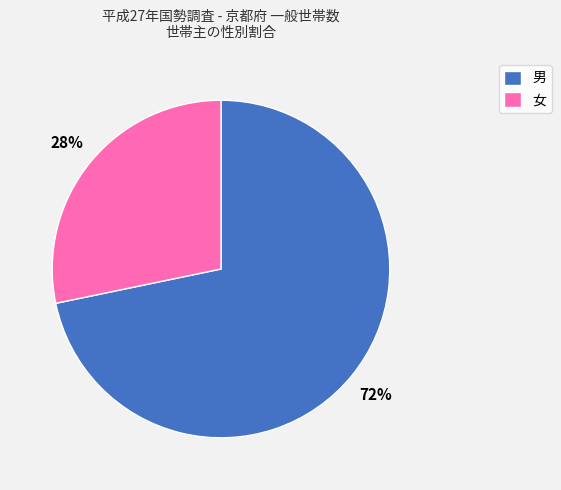

Is the sum of 女 and 男 greater than half?

Yes